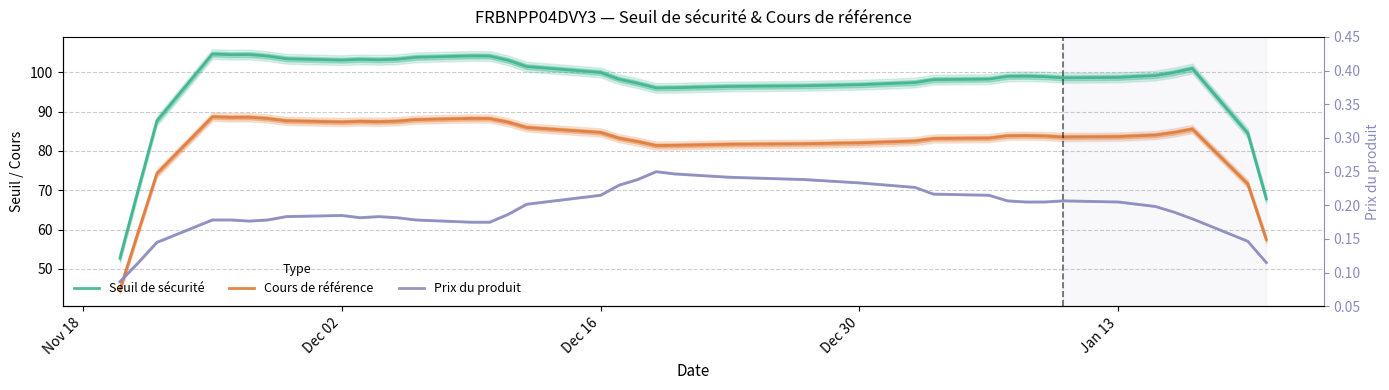

True or false: Cours de référence and Prix du produit cross at least once.

False